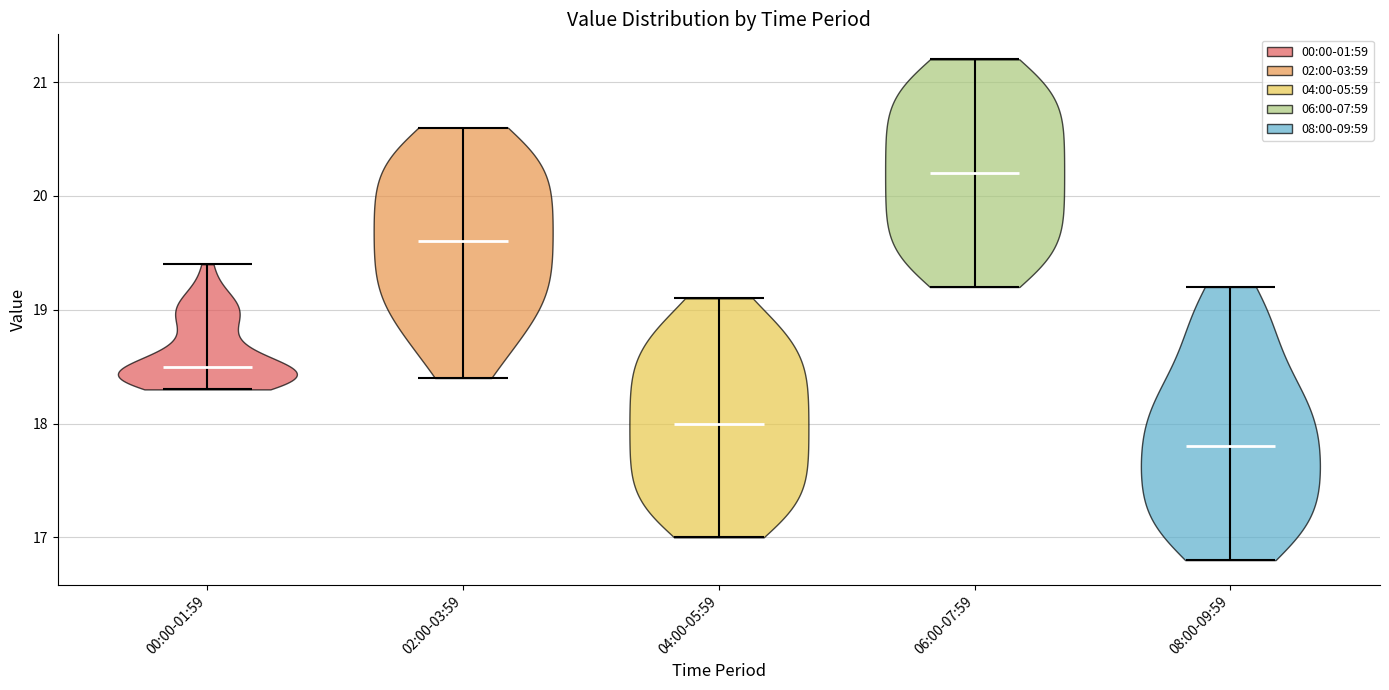

Which violin has the lowest median line?

08:00-09:59